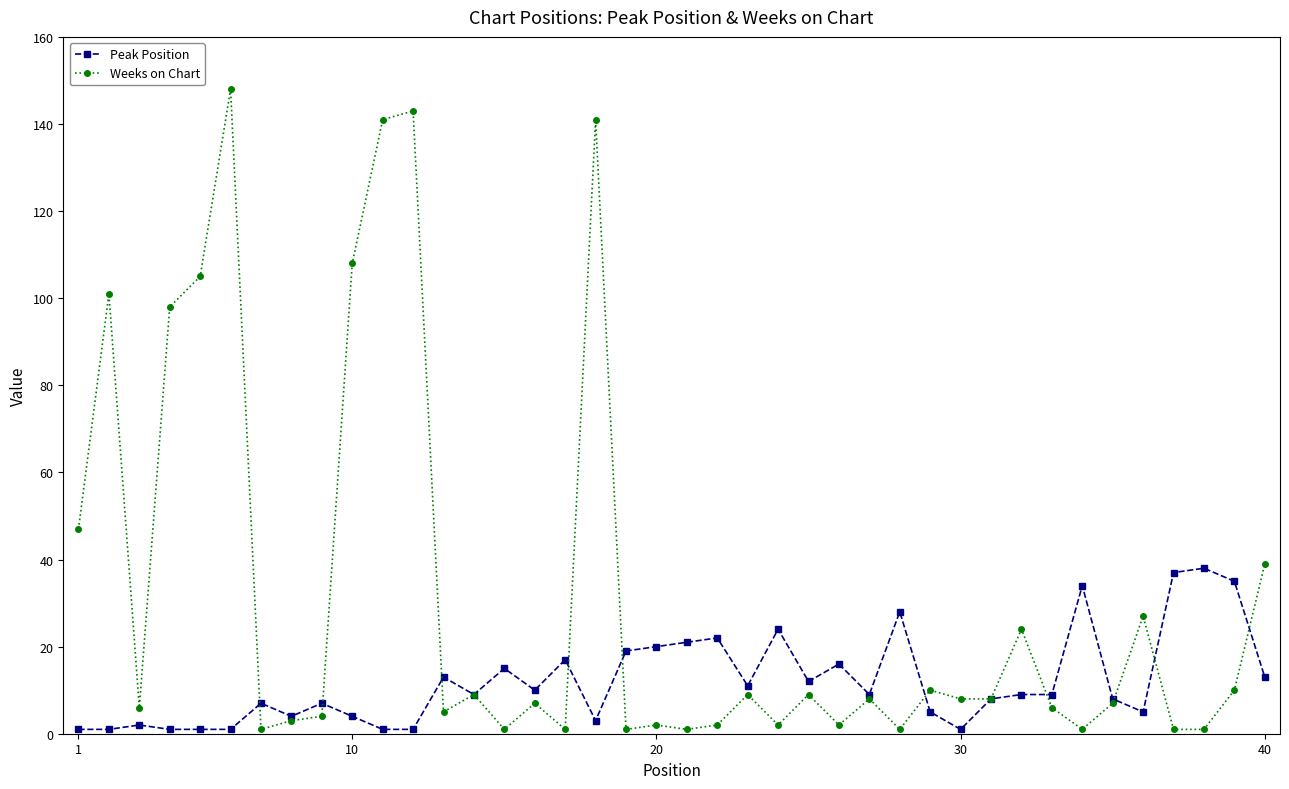

What is the lowest value of the Weeks on Chart series?

1